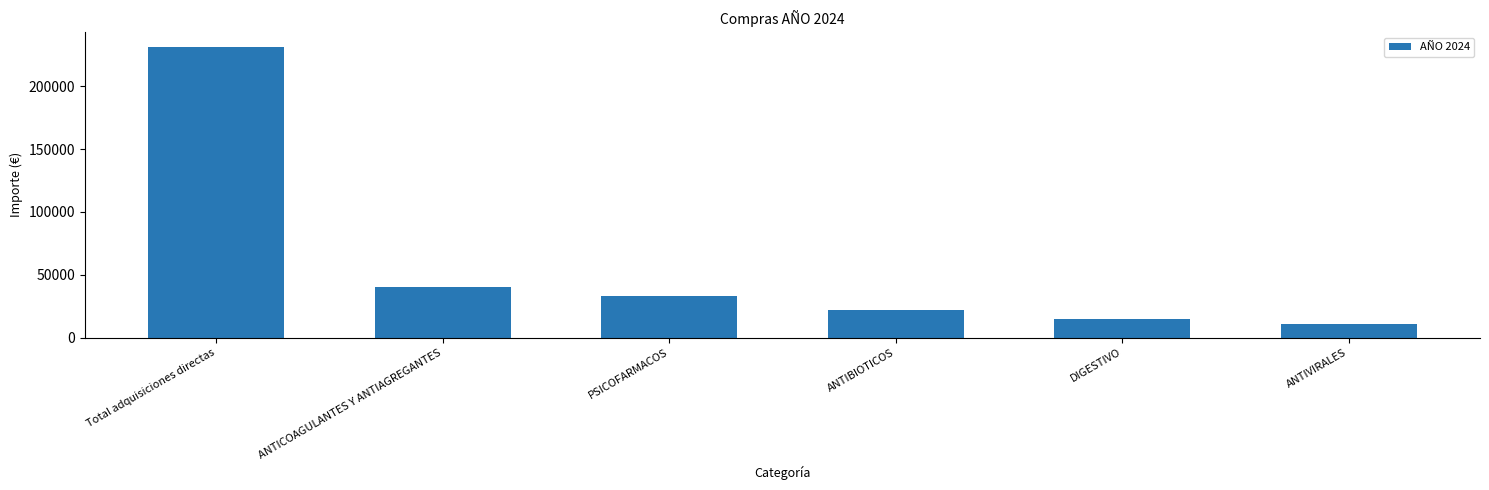

What is the label of the 2nd bar from the left?

ANTICOAGULANTES Y ANTIAGREGANTES